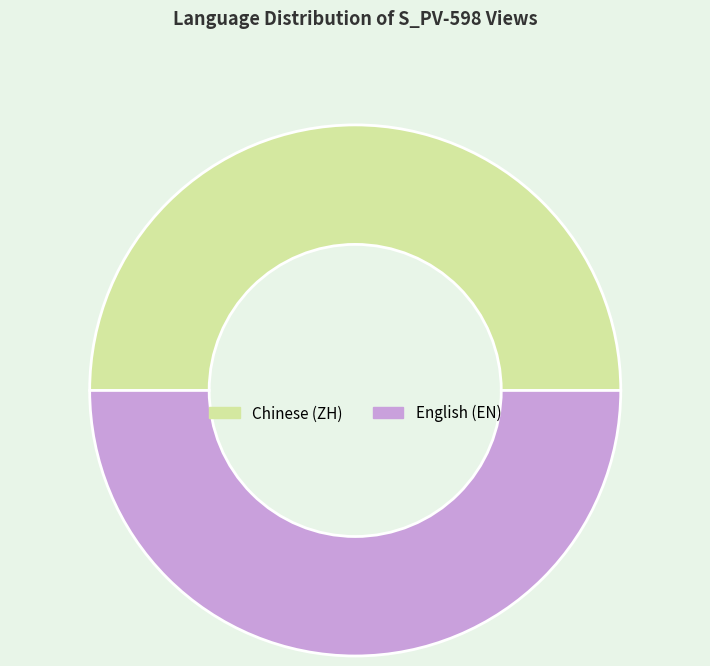

Do Chinese (ZH) and English (EN) together represent more than half of the pie?

Yes